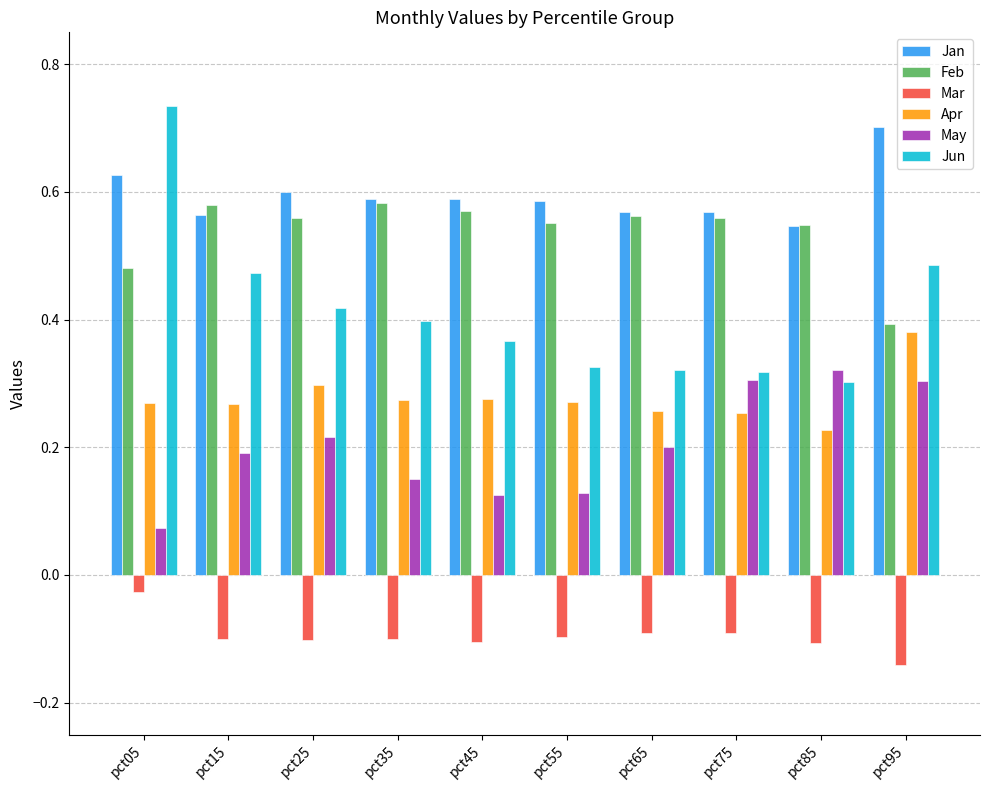

At which label is May closest to 0?

pct05